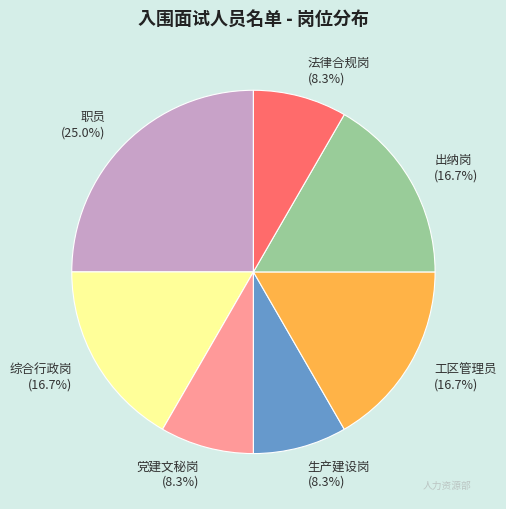

The 综合行政岗 slice represents 17% of the pie. True or false?

True